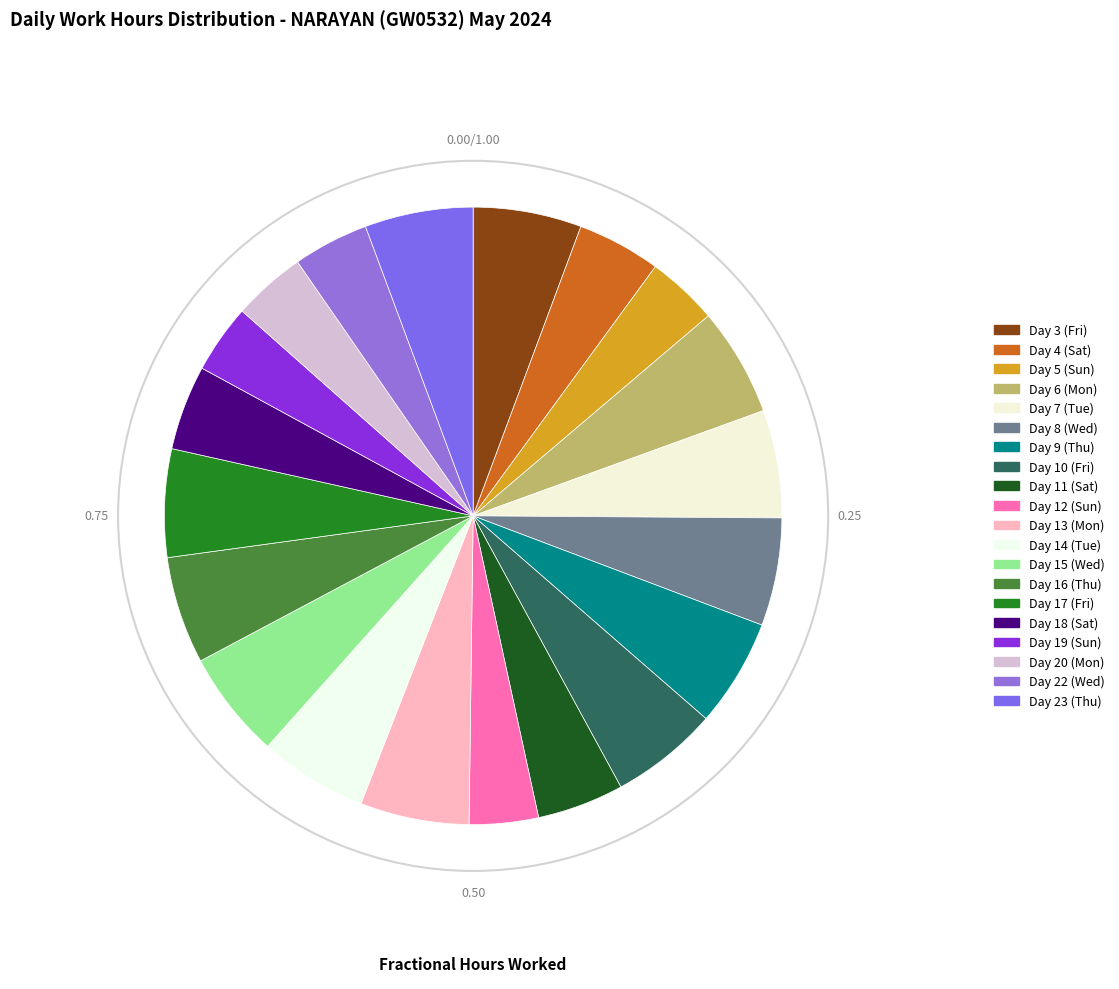

Does any single category account for the majority?

No